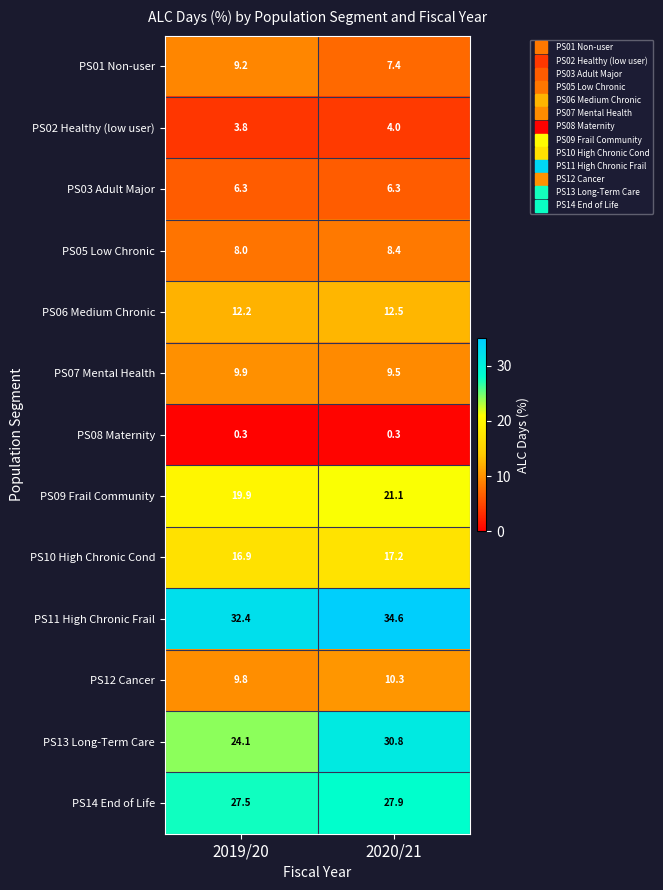

What is the sum of the PS02 Healthy (low user) values at 2020/21 and 2019/20?

7.8